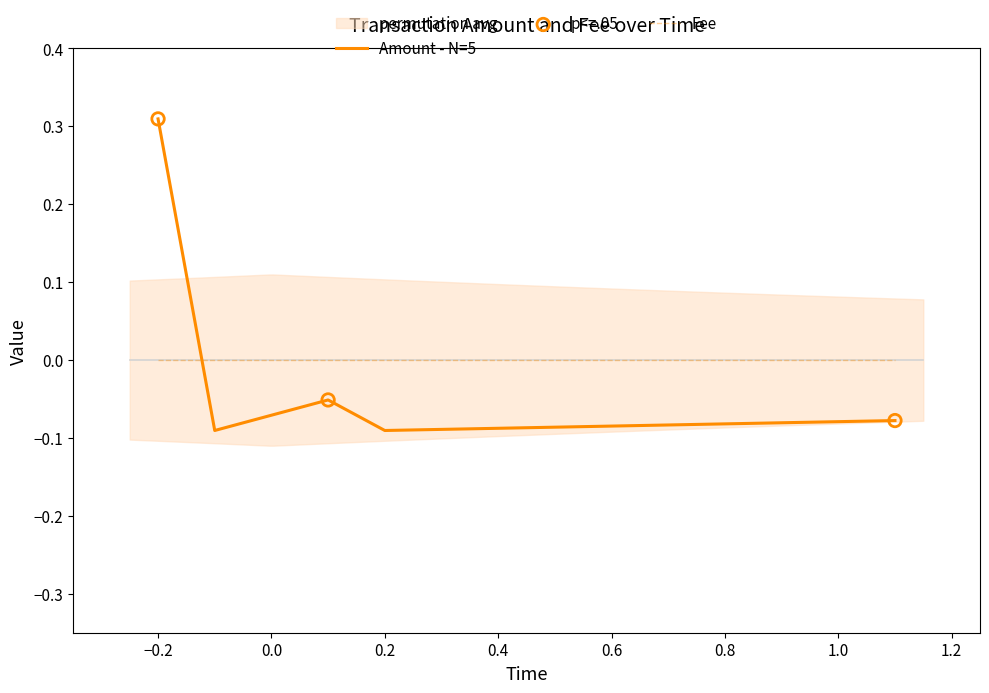

After their last crossing, which series has the higher values: Amount - N=5 or Fee?

Fee